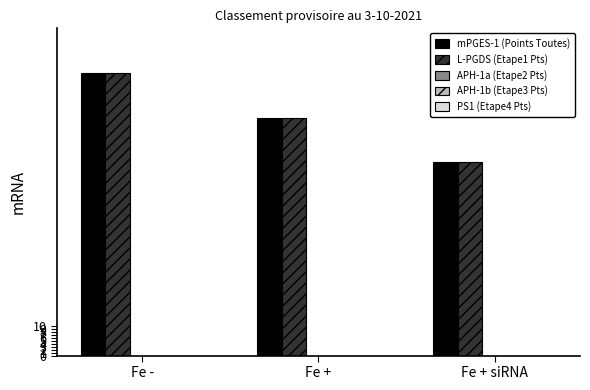

What is the average value of the L-PGDS (Etape1 Pts) series?

80